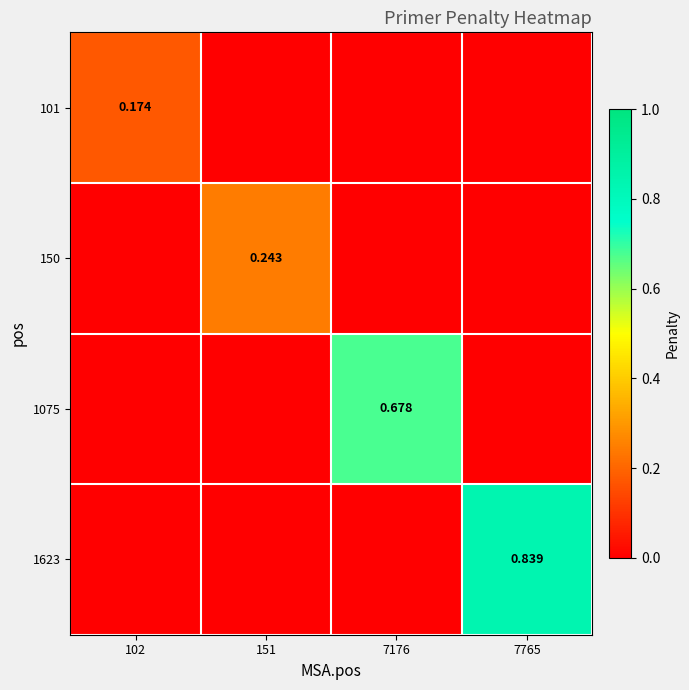

At which category is the sum across all series the highest?

7765